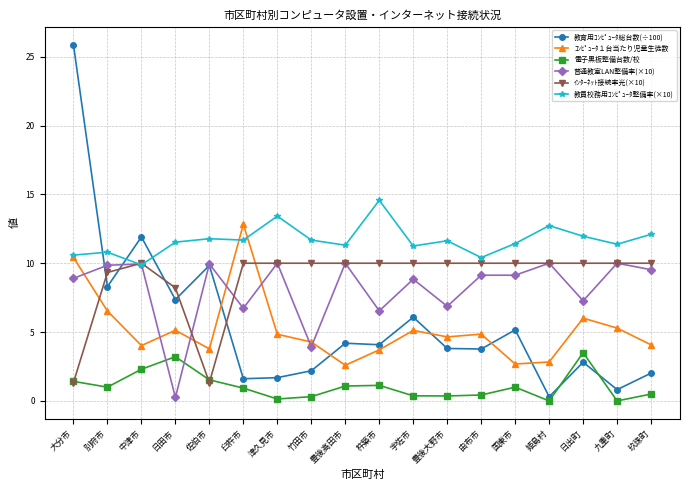

What is the total value across all series at 杵築市?

40.0